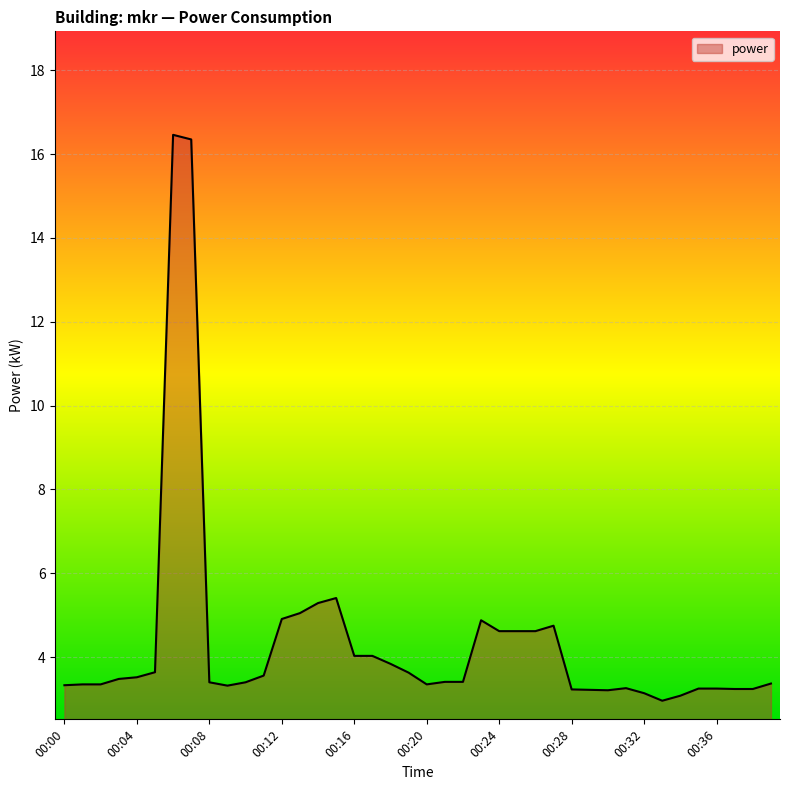

What is the sum of all values?

175.5